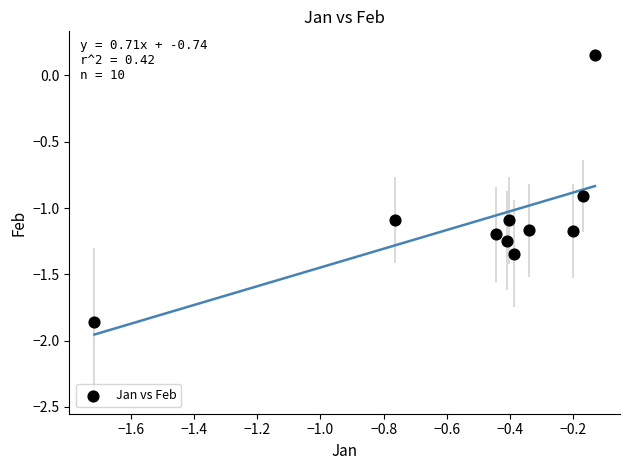

What is the average Y value?

-1.1